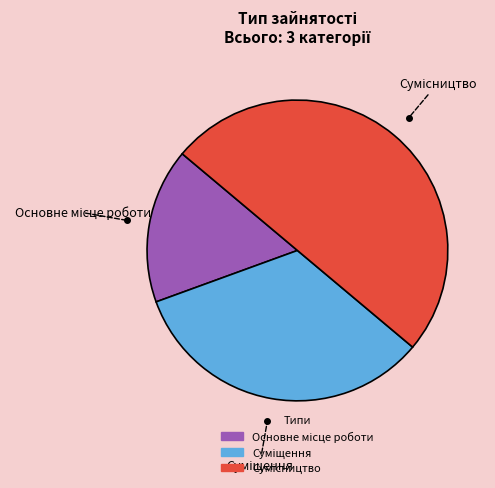

Is it true that Суміщення is 33% of the pie?

True